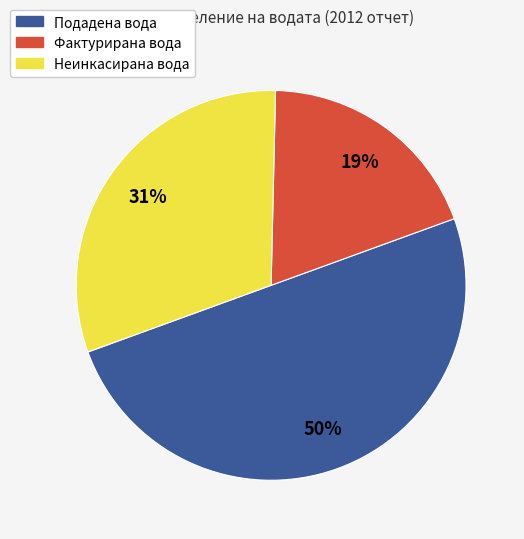

Does Неинкасирана вода represent more than half of the total?

No